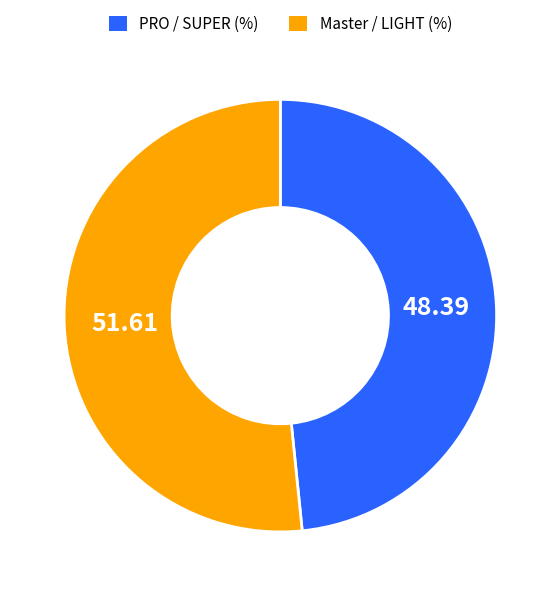

Is there any slice that represents more than half of the pie?

Yes